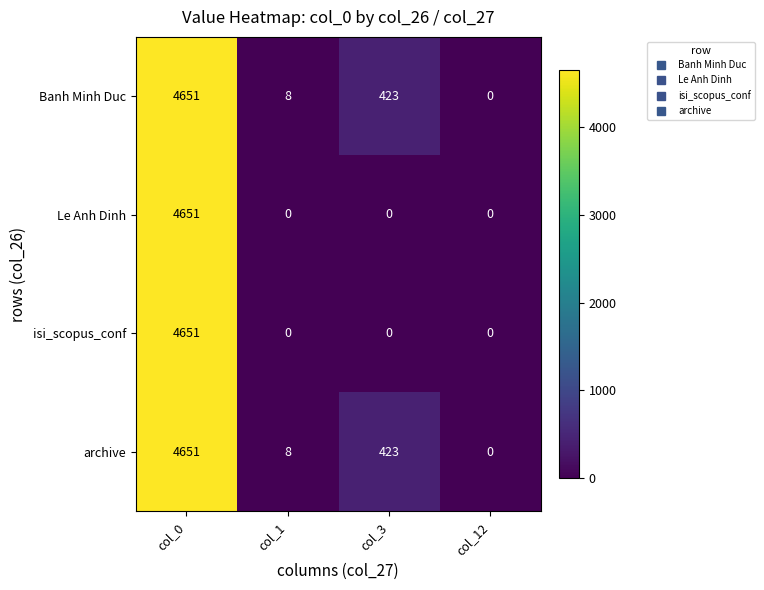

What is the difference between the maximum and minimum values in the isi_scopus_conf series?

4651